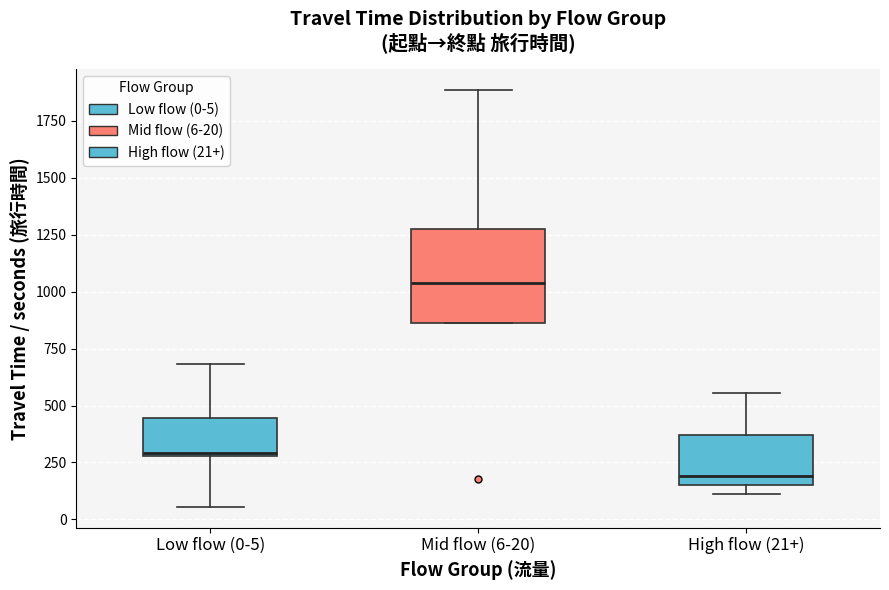

Reading left to right, read every box against the y-axis: the position of its median line, the range the box covers, and the ends of its whiskers. The values are not printed on the chart, so give them approximately, as read against the axis.

Low flow (0-5): median 300, box 300 to 450, whiskers 50 to 700
Mid flow (6-20): median 1050, box 850 to 1300, whiskers 850 to 1900
High flow (21+): median 200, box 150 to 350, whiskers 100 to 550